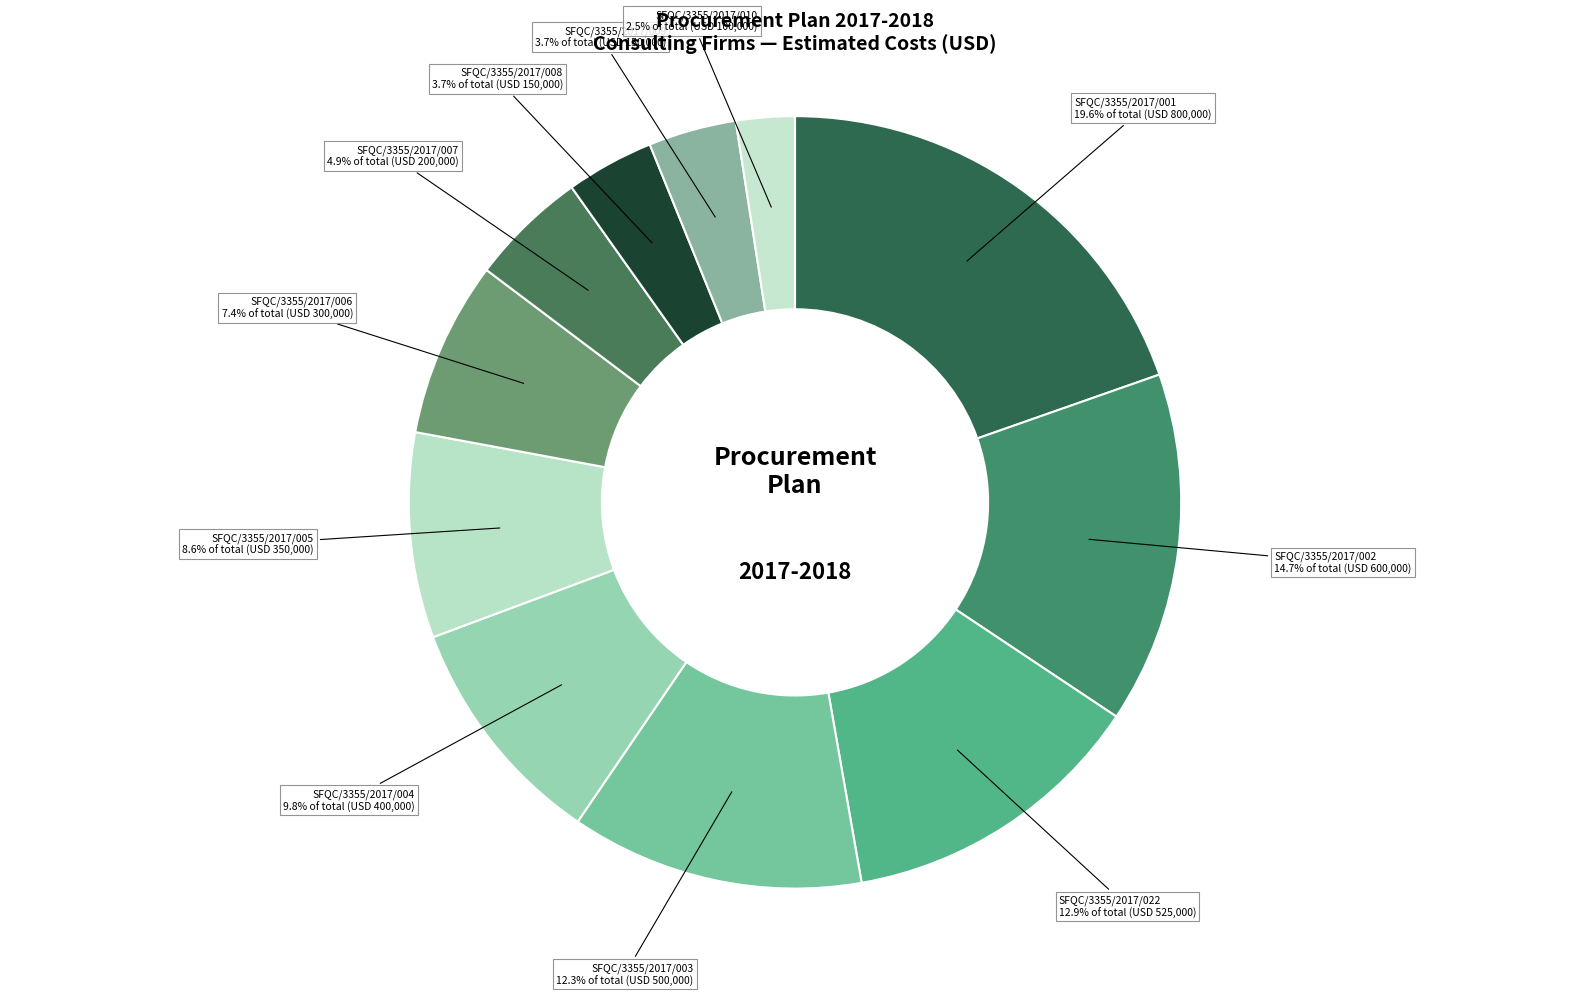

Is there a majority slice in this chart?

No